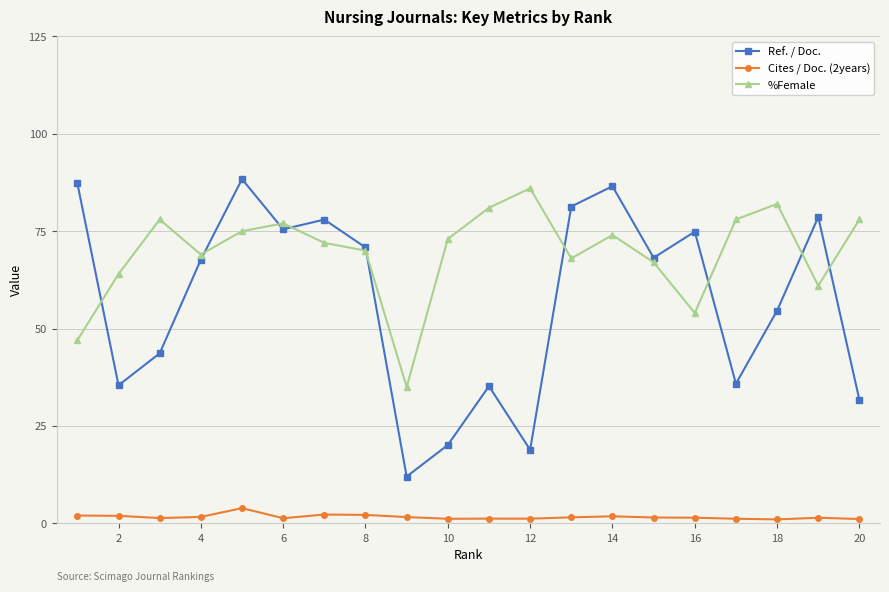

True or false: Ref. / Doc. and %Female cross at least once.

True